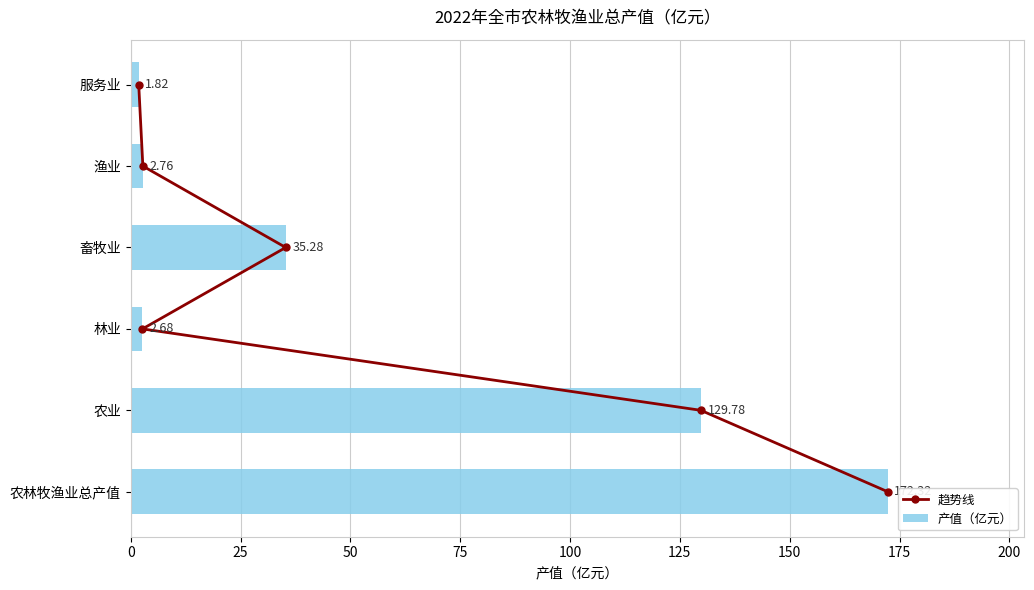

How many data points does each series have?

6